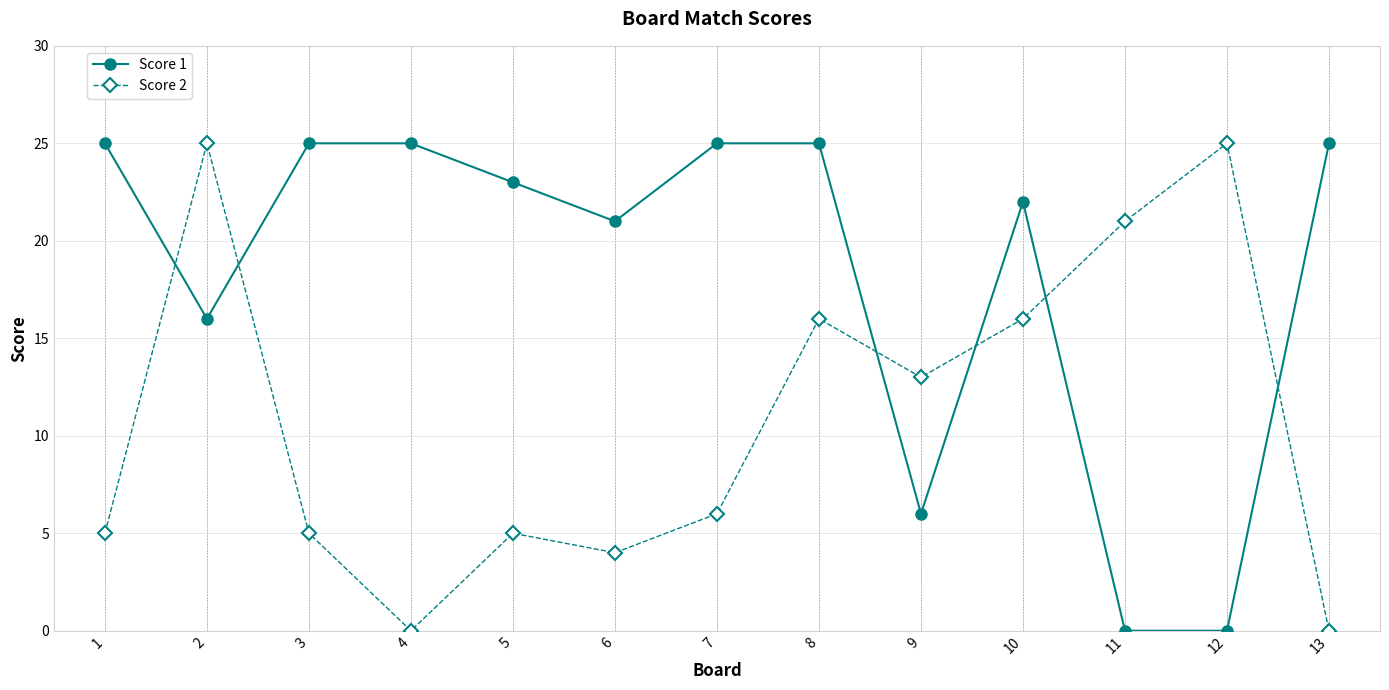

True or false: Score 2 has more than 1 points higher than both neighbors.

True